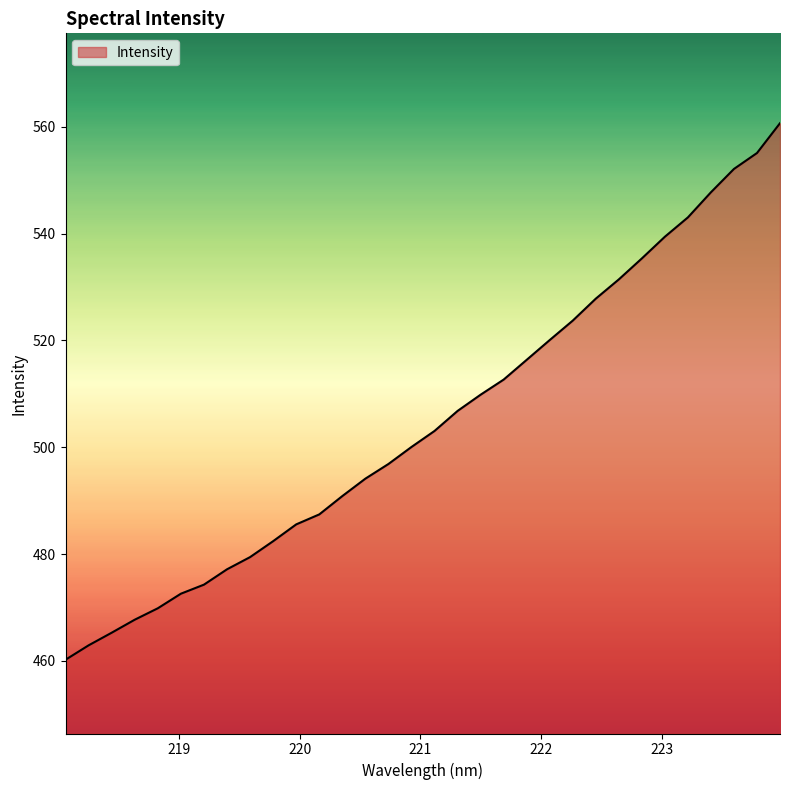

What is the maximum value shown in the chart?

560.7